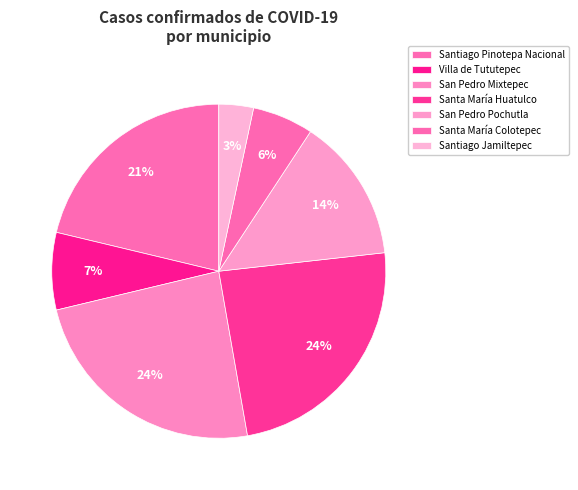

To the nearest percent, what is the combined percentage of Villa de Tututepec and Santa María Huatulco?

31%